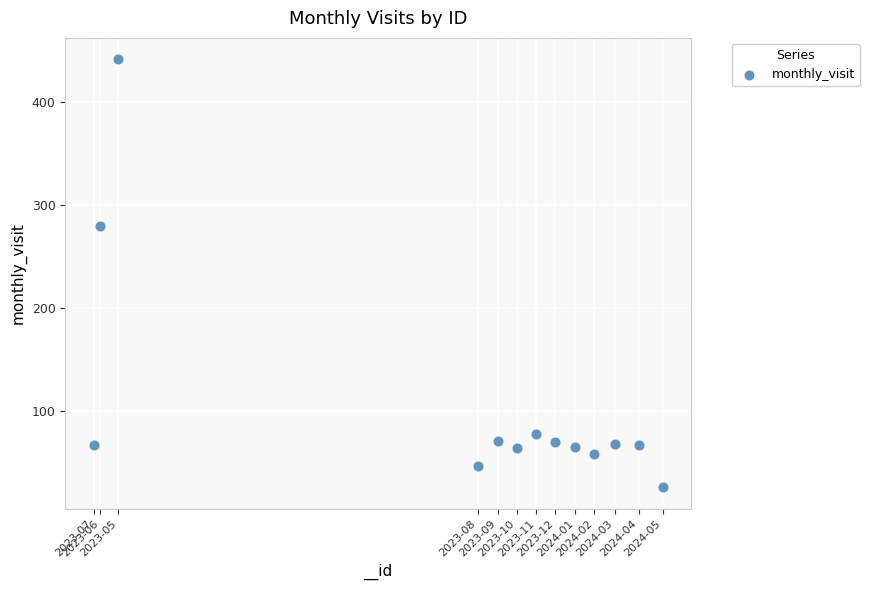

What is the range of X values (max minus min)?

2195267